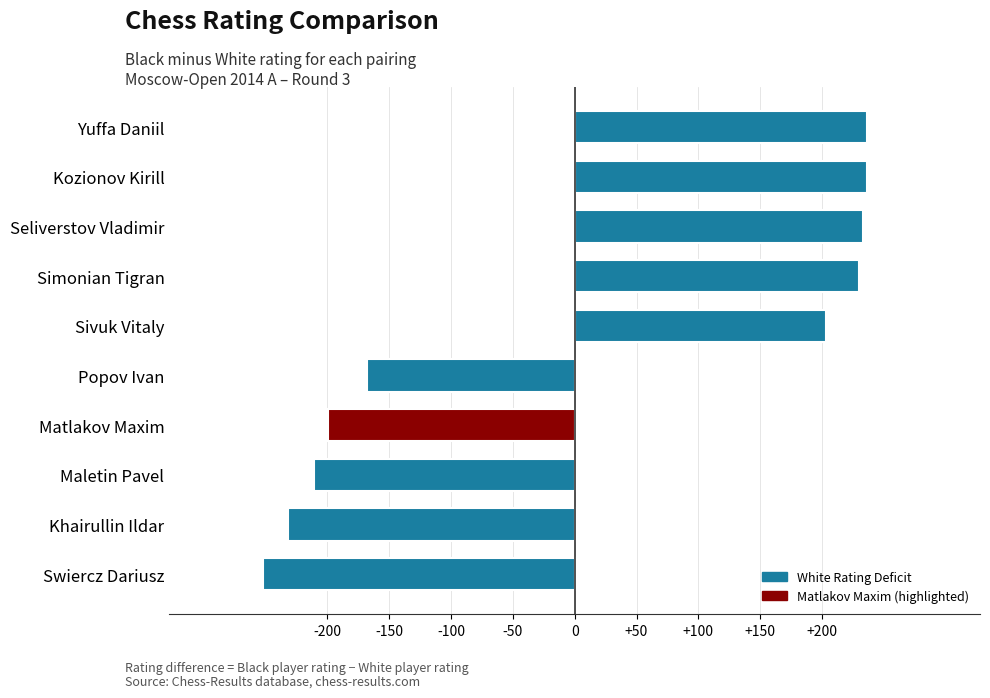

Reading top to bottom, transcribe all the data shown in this chart.

Yuffa Daniil=236	Kozionov Kirill=236	Seliverstov Vladimir=233	Simonian Tigran=230	Sivuk Vitaly=203	Popov Ivan=-168	Matlakov Maxim=-199	Maletin Pavel=-211	Khairullin Ildar=-232	Swiercz Dariusz=-252